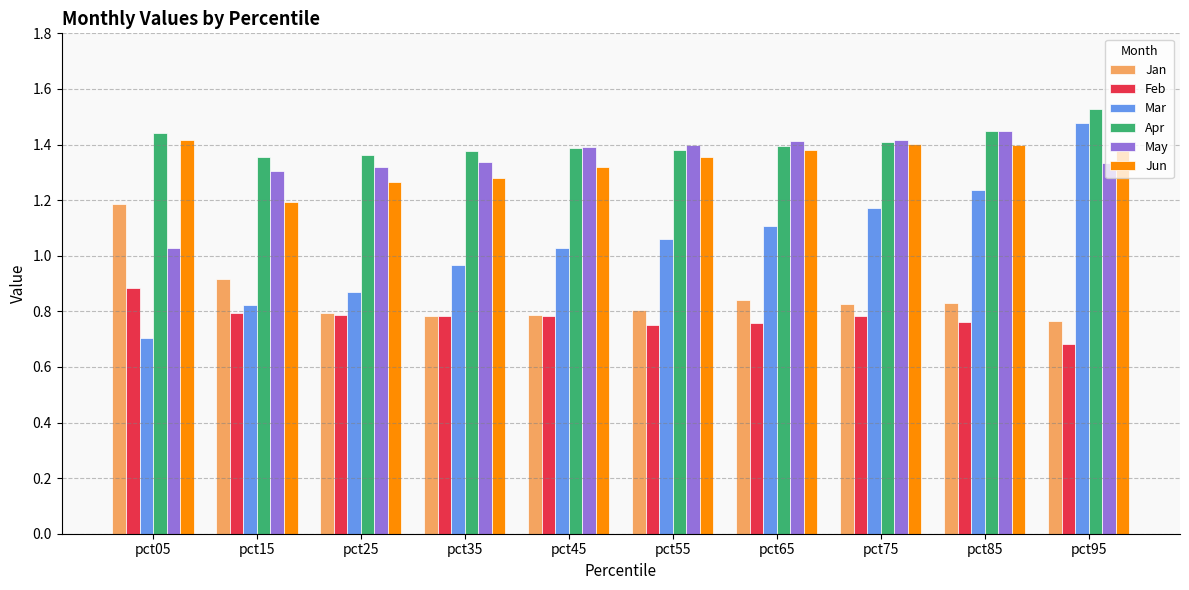

Which series has the largest total across all categories?

Apr